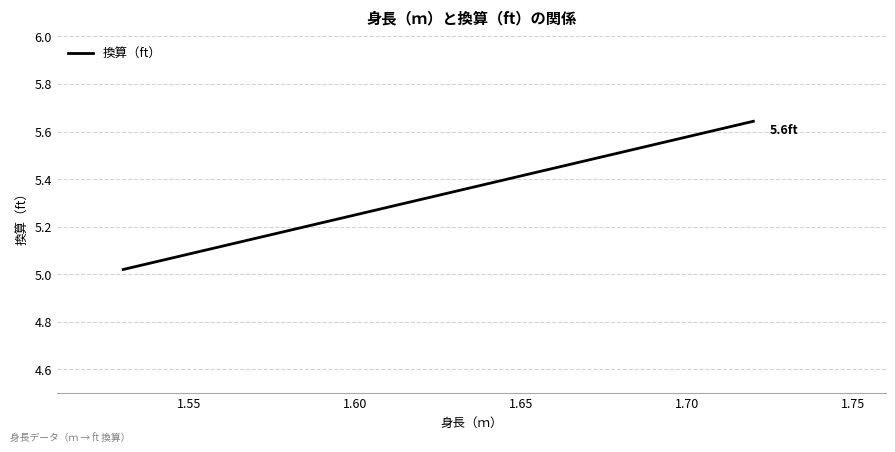

What is the sum of all values?

16.1